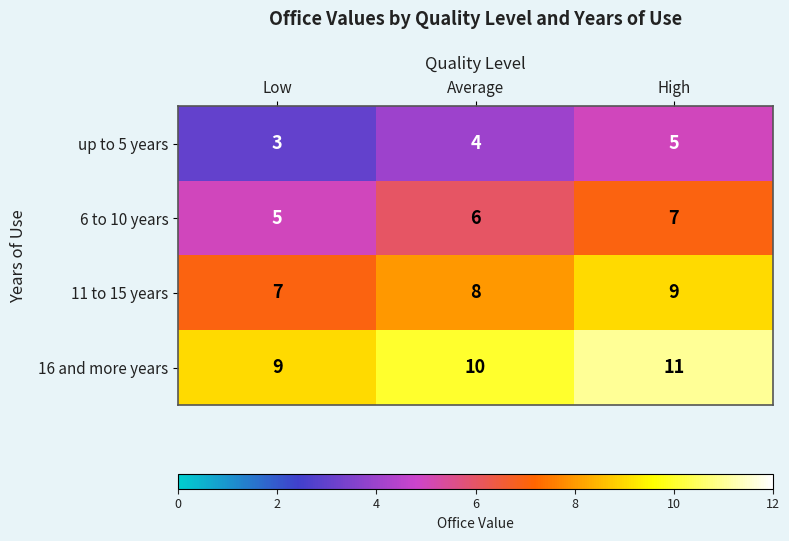

Rank the series at Average from lowest to highest value.

up to 5 years, 6 to 10 years, 11 to 15 years, 16 and more years